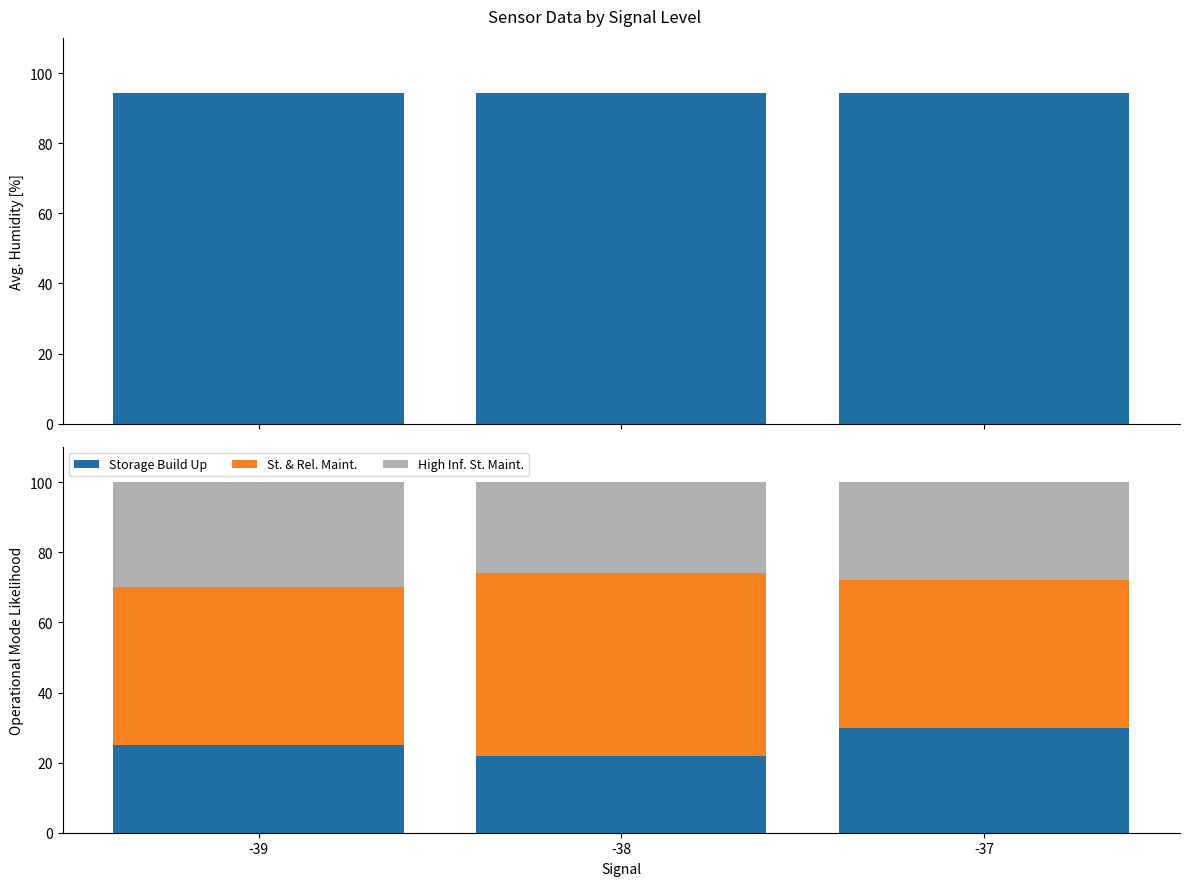

Which category has the lowest value in the High Inf. St. Maint. series?

-38